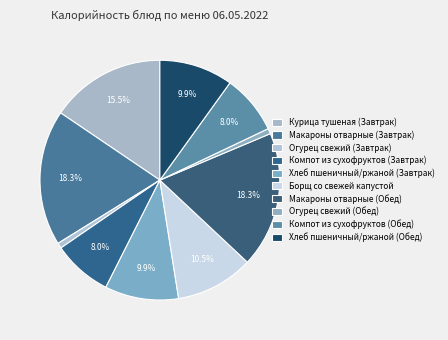

Is it true that Макароны отварные (Завтрак) is 28% of the pie?

False